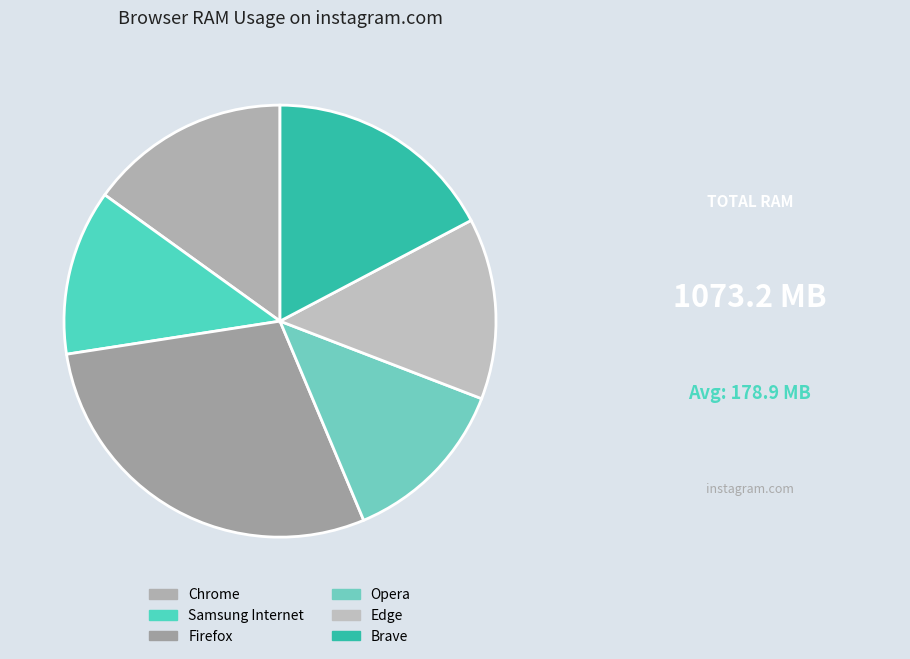

Which slice is the smallest?

Samsung Internet